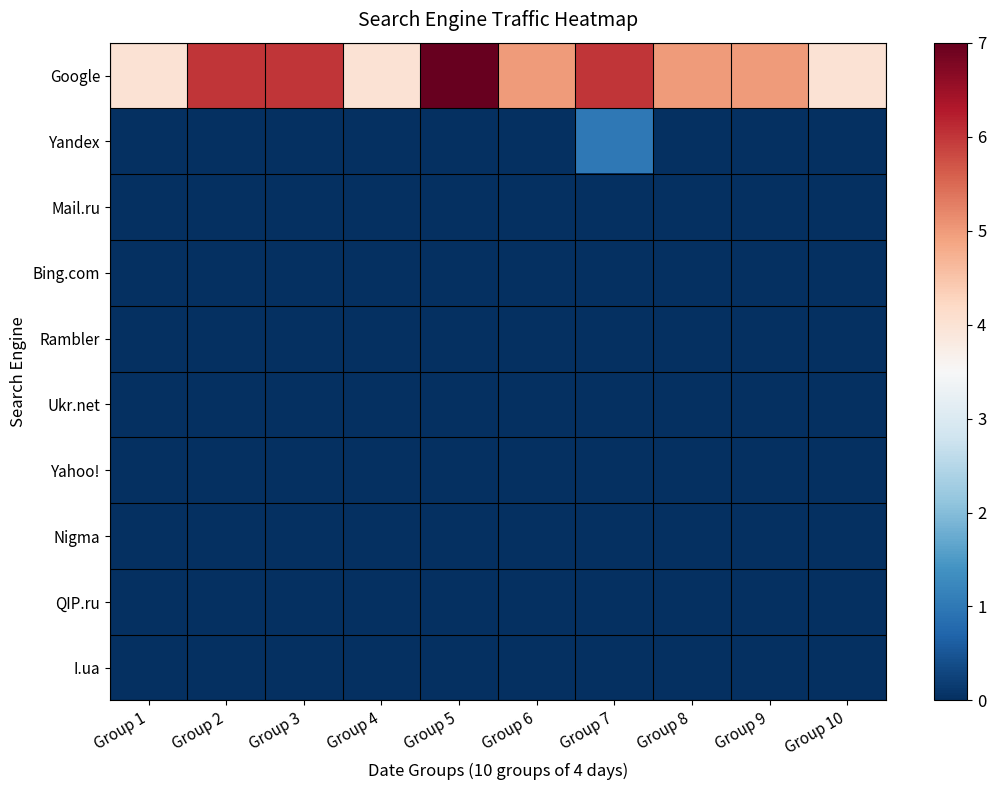

Reading right to left, what are all the values shown in this chart?

Google: Group 10=4	Group 9=5	Group 8=5	Group 7=6	Group 6=5	Group 5=7	Group 4=4	Group 3=6	Group 2=6	Group 1=4
Yandex: Group 10=0	Group 9=0	Group 8=0	Group 7=1	Group 6=0	Group 5=0	Group 4=0	Group 3=0	Group 2=0	Group 1=0
Mail.ru: Group 10=0	Group 9=0	Group 8=0	Group 7=0	Group 6=0	Group 5=0	Group 4=0	Group 3=0	Group 2=0	Group 1=0
Bing.com: Group 10=0	Group 9=0	Group 8=0	Group 7=0	Group 6=0	Group 5=0	Group 4=0	Group 3=0	Group 2=0	Group 1=0
Rambler: Group 10=0	Group 9=0	Group 8=0	Group 7=0	Group 6=0	Group 5=0	Group 4=0	Group 3=0	Group 2=0	Group 1=0
Ukr.net: Group 10=0	Group 9=0	Group 8=0	Group 7=0	Group 6=0	Group 5=0	Group 4=0	Group 3=0	Group 2=0	Group 1=0
Yahoo!: Group 10=0	Group 9=0	Group 8=0	Group 7=0	Group 6=0	Group 5=0	Group 4=0	Group 3=0	Group 2=0	Group 1=0
Nigma: Group 10=0	Group 9=0	Group 8=0	Group 7=0	Group 6=0	Group 5=0	Group 4=0	Group 3=0	Group 2=0	Group 1=0
QIP.ru: Group 10=0	Group 9=0	Group 8=0	Group 7=0	Group 6=0	Group 5=0	Group 4=0	Group 3=0	Group 2=0	Group 1=0
I.ua: Group 10=0	Group 9=0	Group 8=0	Group 7=0	Group 6=0	Group 5=0	Group 4=0	Group 3=0	Group 2=0	Group 1=0